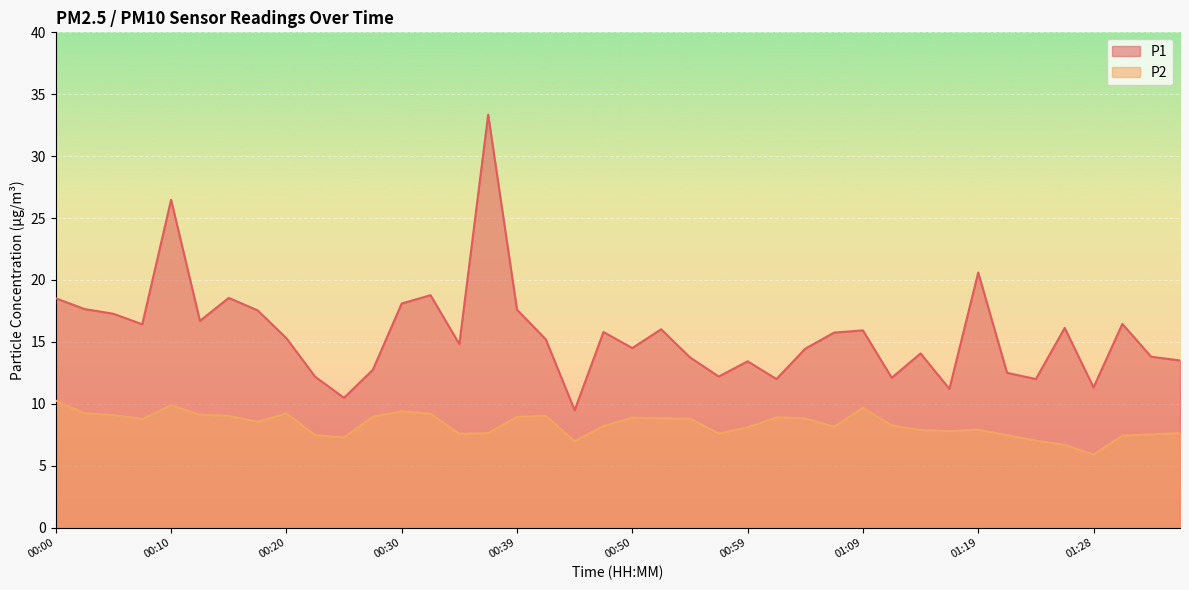

At which label is P1 closest to 21?

01:19